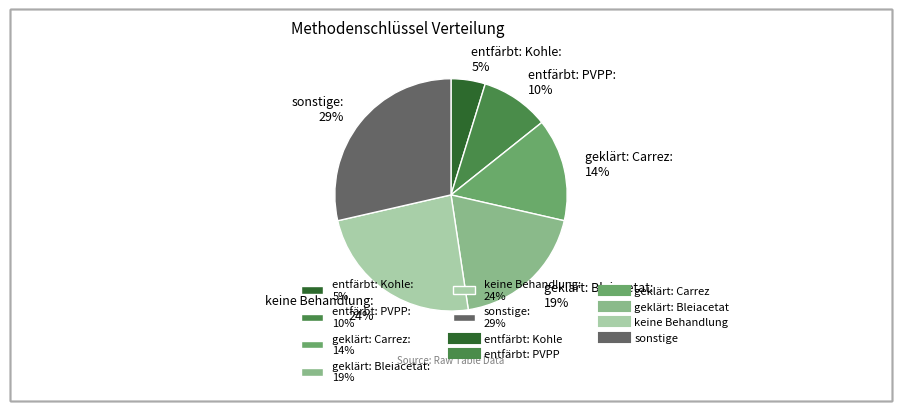

Between sonstige: 29% and geklärt: Carrez: 14%, which is larger?

sonstige: 29%